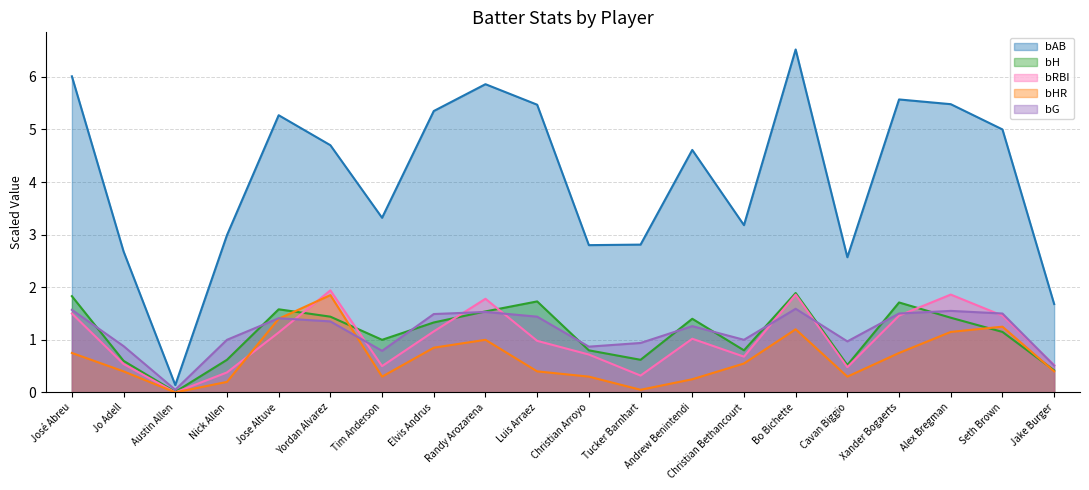

How many intersections are there between bG and bRBI?

9